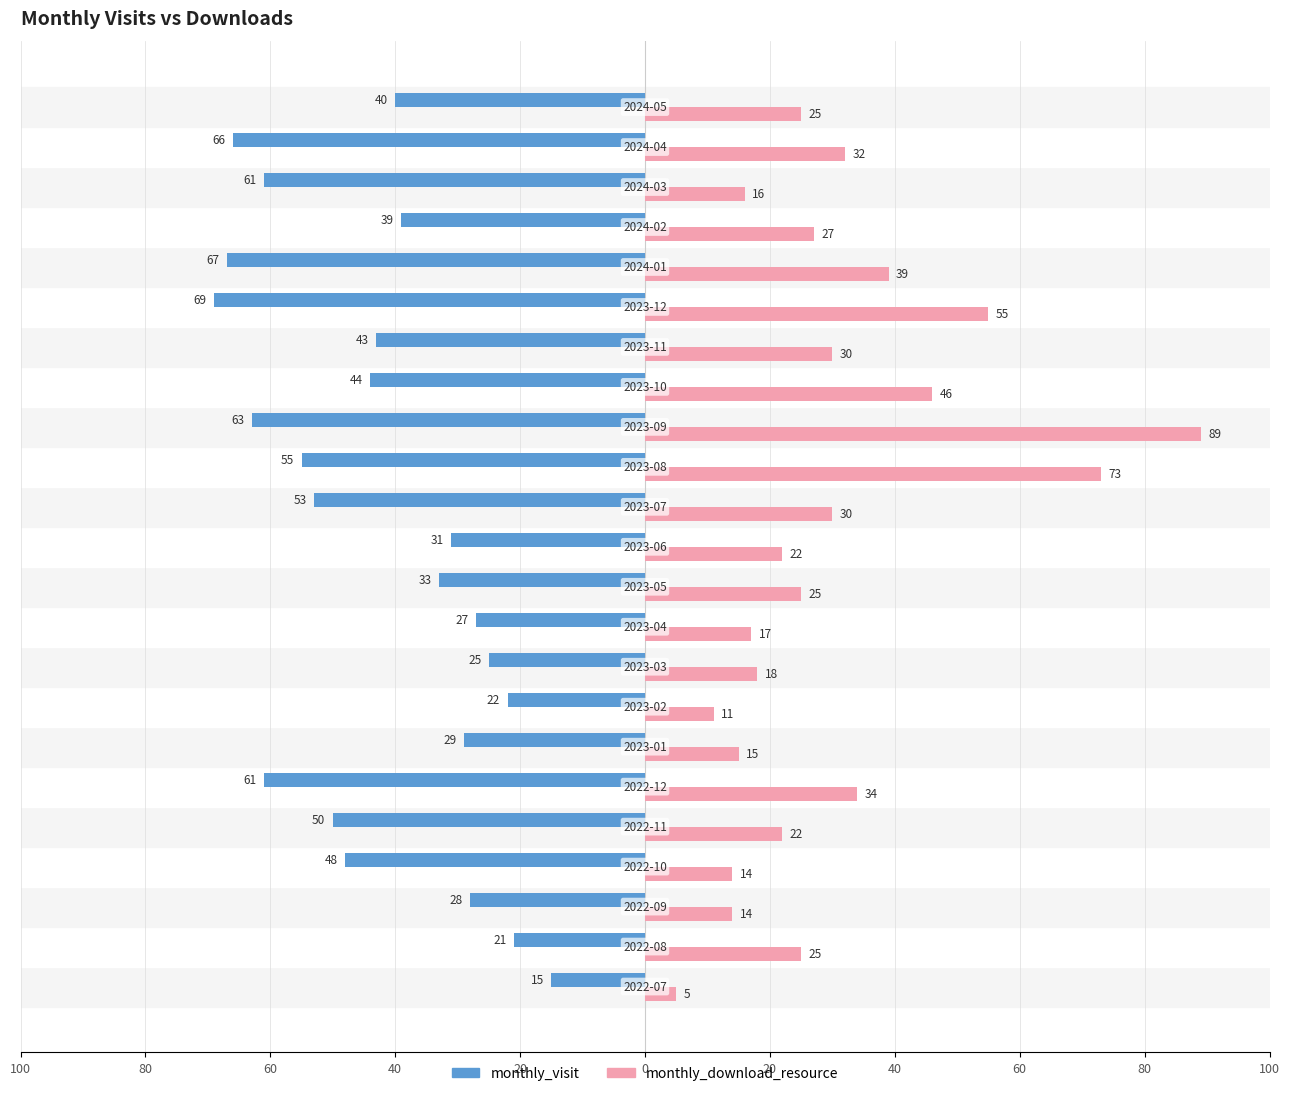

Reading left to right, extract all data points from this chart.

monthly_visit: -15	-21	-28	-48	-50	-61	-29	-22	-25	-27	-33	-31	-53	-55	-63	-44	-43	-69	-67	-39	-61	-66	-40
monthly_download_resource: 5	25	14	14	22	34	15	11	18	17	25	22	30	73	89	46	30	55	39	27	16	32	25